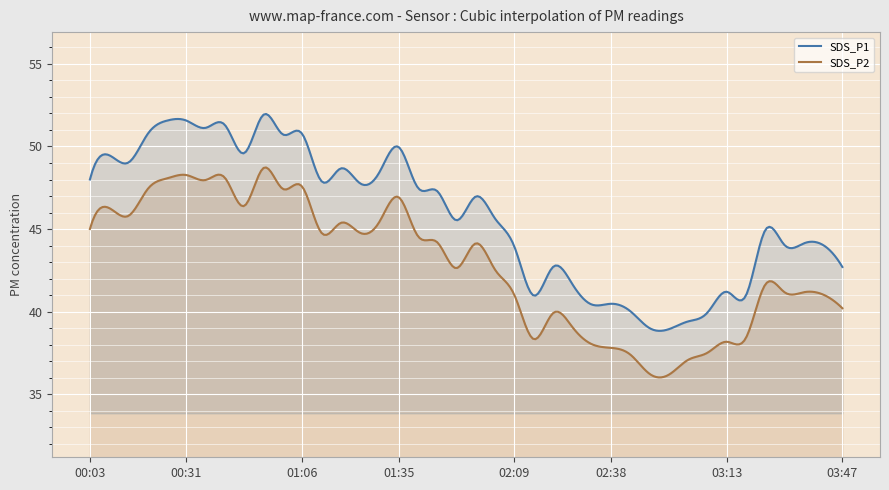

How many series are shown in this chart?

2